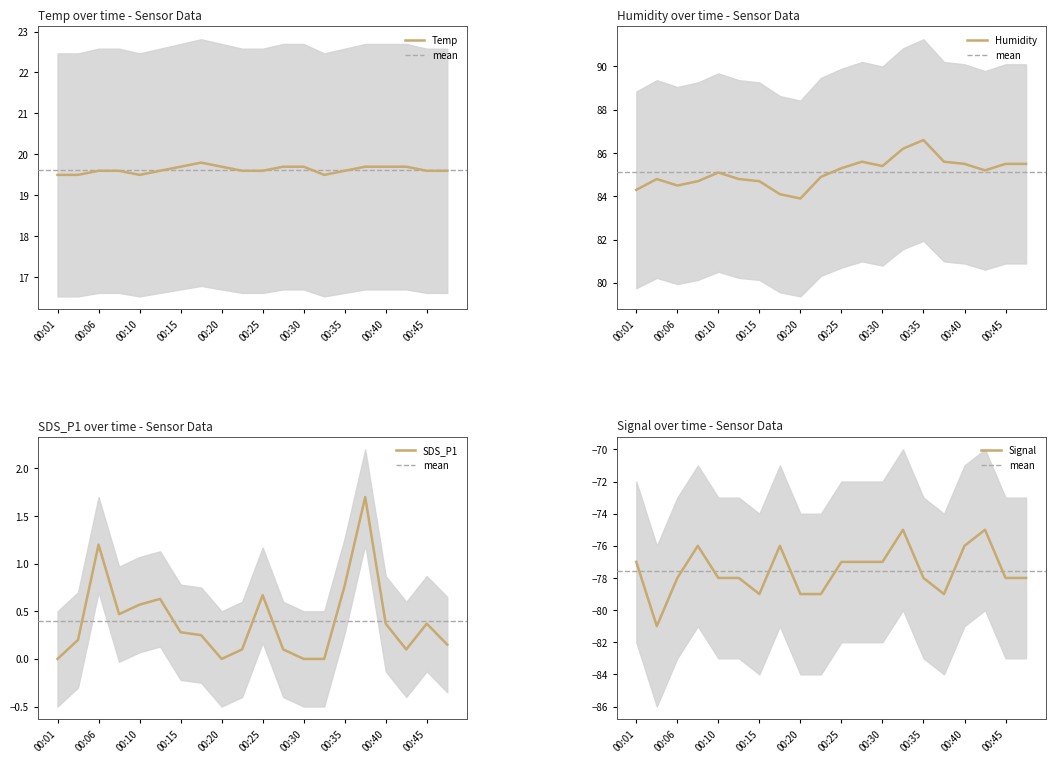

Reading right to left, extract all data points from this chart.

Temp: 00:47=19.6	00:45=19.6	00:42=19.7	00:40=19.7	00:37=19.7	00:35=19.6	00:32=19.5	00:30=19.7	00:28=19.7	00:25=19.6	00:23=19.6	00:20=19.7	00:18=19.8	00:15=19.7	00:13=19.6	00:10=19.5	00:08=19.6	00:06=19.6	00:03=19.5	00:01=19.5
Humidity: 00:47=85.5	00:45=85.5	00:42=85.2	00:40=85.5	00:37=85.6	00:35=86.6	00:32=86.2	00:30=85.4	00:28=85.6	00:25=85.3	00:23=84.9	00:20=83.9	00:18=84.1	00:15=84.7	00:13=84.8	00:10=85.1	00:08=84.7	00:06=84.5	00:03=84.8	00:01=84.3
SDS_P1: 00:47=0.1	00:45=0.4	00:42=0.1	00:40=0.4	00:37=1.7	00:35=0.8	00:32=0.0	00:30=0.0	00:28=0.1	00:25=0.7	00:23=0.1	00:20=0.0	00:18=0.2	00:15=0.3	00:13=0.6	00:10=0.6	00:08=0.5	00:06=1.2	00:03=0.2	00:01=0.0
Signal: 00:47=-78.0	00:45=-78.0	00:42=-75.0	00:40=-76.0	00:37=-79.0	00:35=-78.0	00:32=-75.0	00:30=-77.0	00:28=-77.0	00:25=-77.0	00:23=-79.0	00:20=-79.0	00:18=-76.0	00:15=-79.0	00:13=-78.0	00:10=-78.0	00:08=-76.0	00:06=-78.0	00:03=-81.0	00:01=-77.0